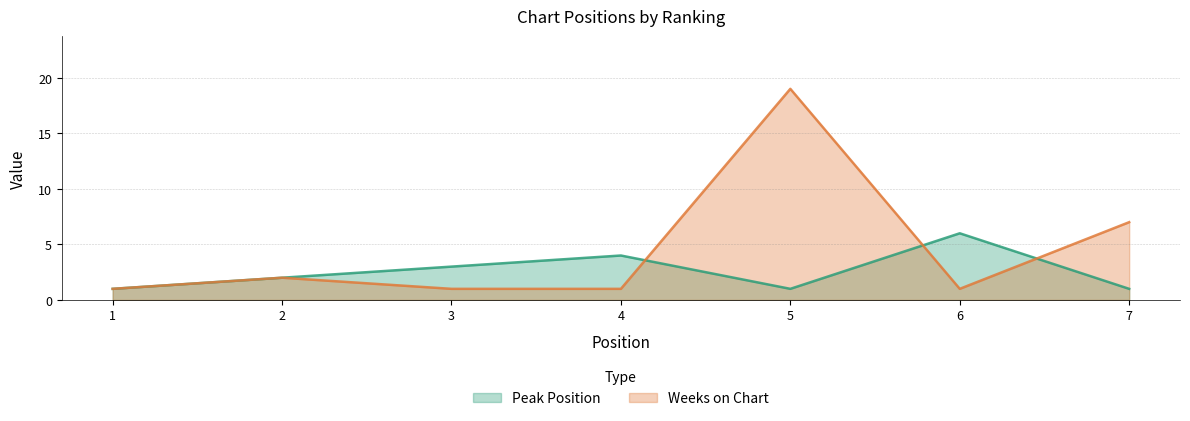

What is the total value across all series at 2?

4